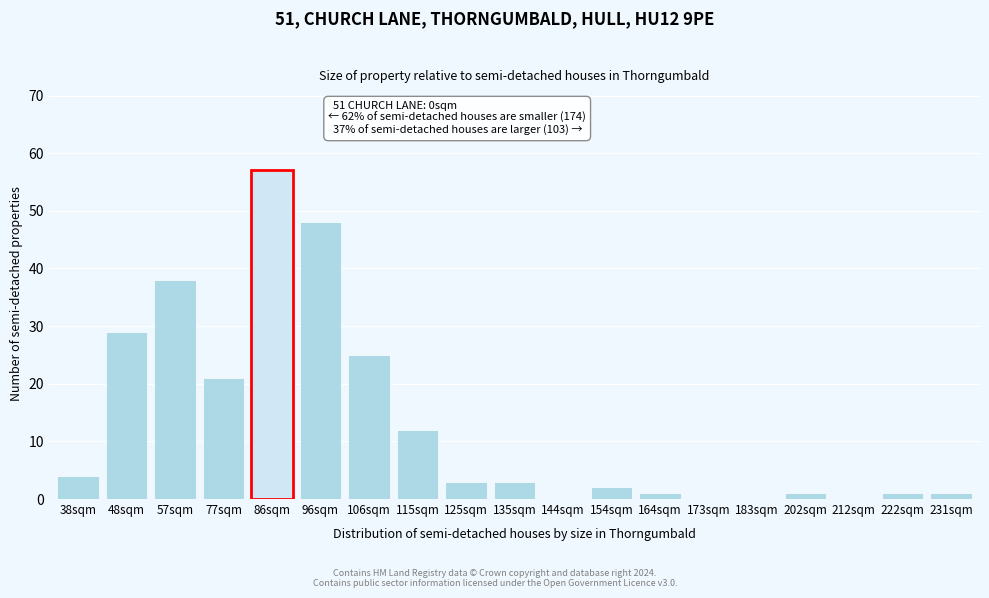

Reading left to right, extract all data points from this chart.

38sqm=4	48sqm=29	57sqm=38	77sqm=21	86sqm=57	96sqm=48	106sqm=25	115sqm=12	125sqm=3	135sqm=3	144sqm=0	154sqm=2	164sqm=1	173sqm=0	183sqm=0	202sqm=1	212sqm=0	222sqm=1	231sqm=1